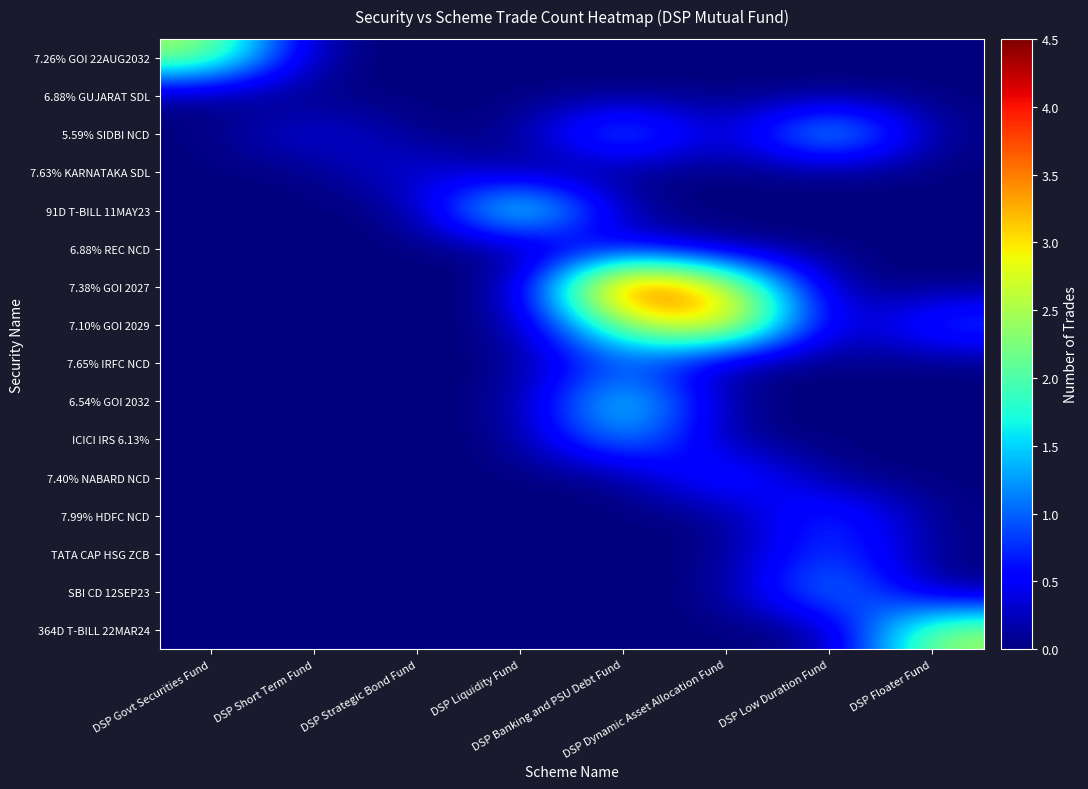

Which has a higher value, DSP Liquidity Fund or DSP Strategic Bond Fund?

DSP Liquidity Fund